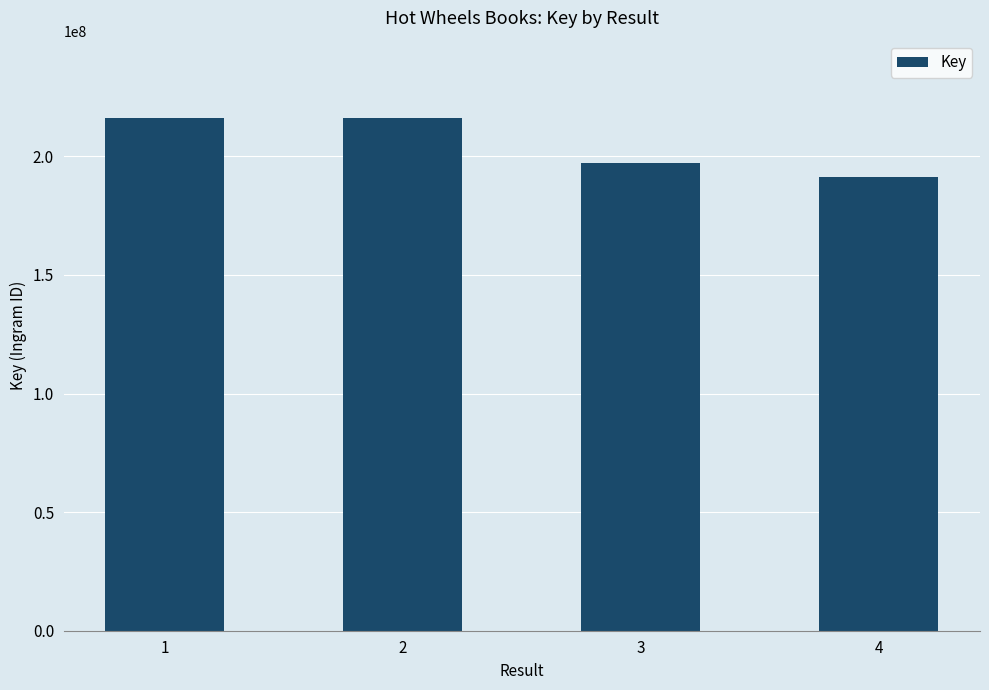

At which label is the value closest to 203755017?

3